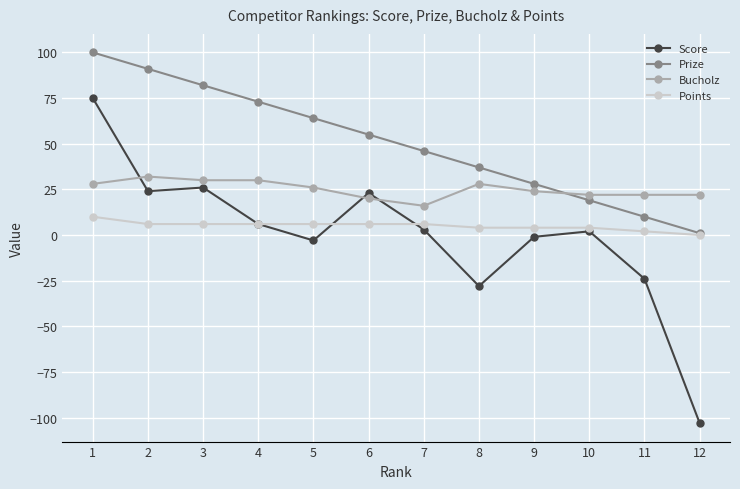

At which category is the sum across all series the highest?

1